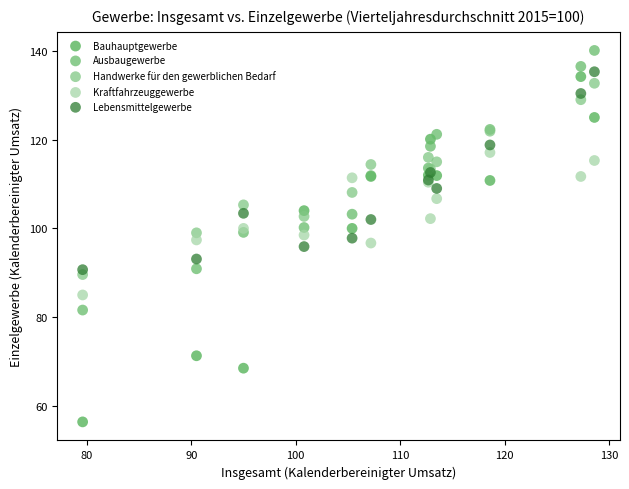

What are all the series names shown in the legend?

Bauhauptgewerbe, Ausbaugewerbe, Handwerke für den gewerblichen Bedarf, Kraftfahrzeuggewerbe, Lebensmittelgewerbe